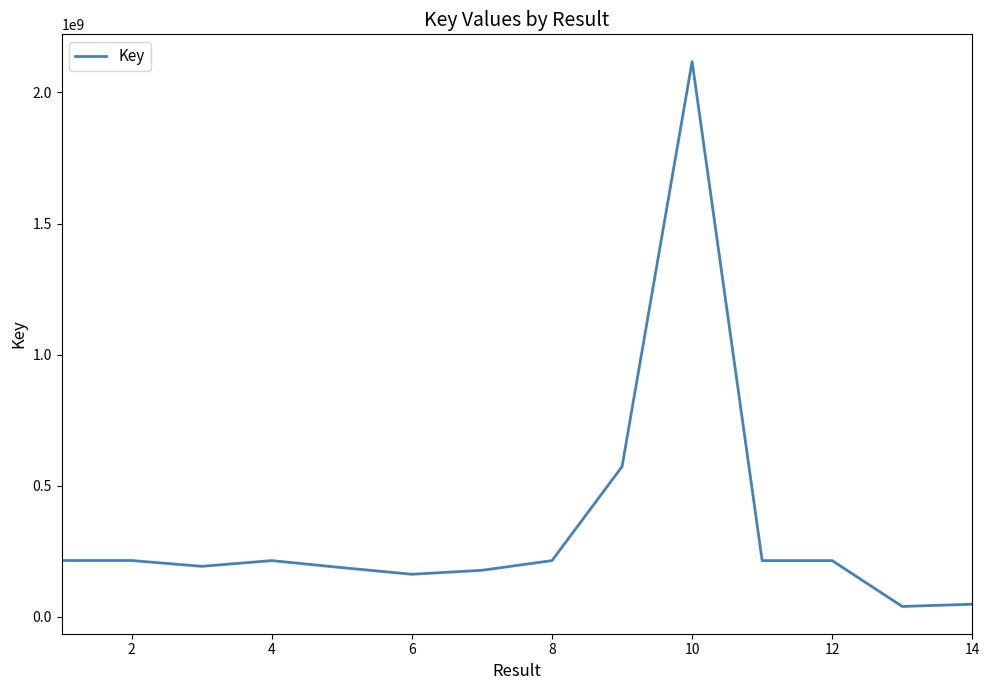

How many lines are shown in the chart?

1